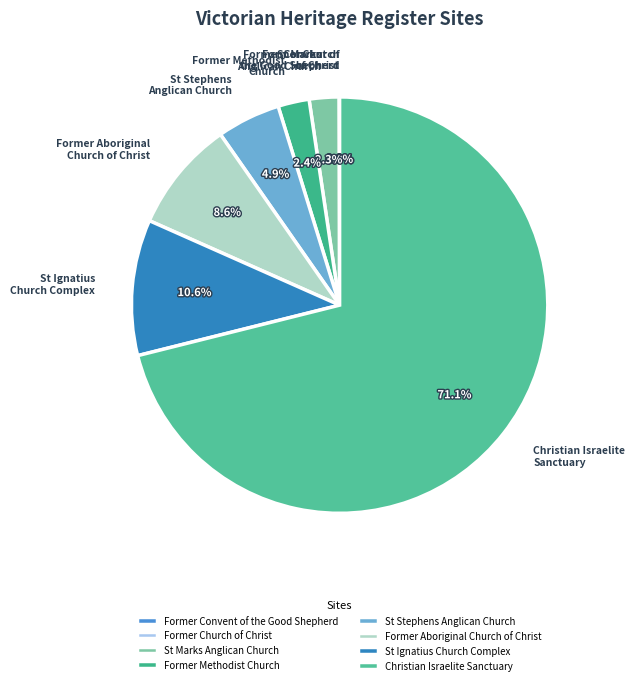

What is the largest slice in the pie chart?

Christian Israelite Sanctuary